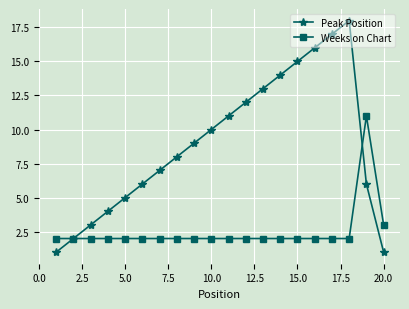

What is the difference between the second highest and minimum values in the Weeks on Chart series?

1